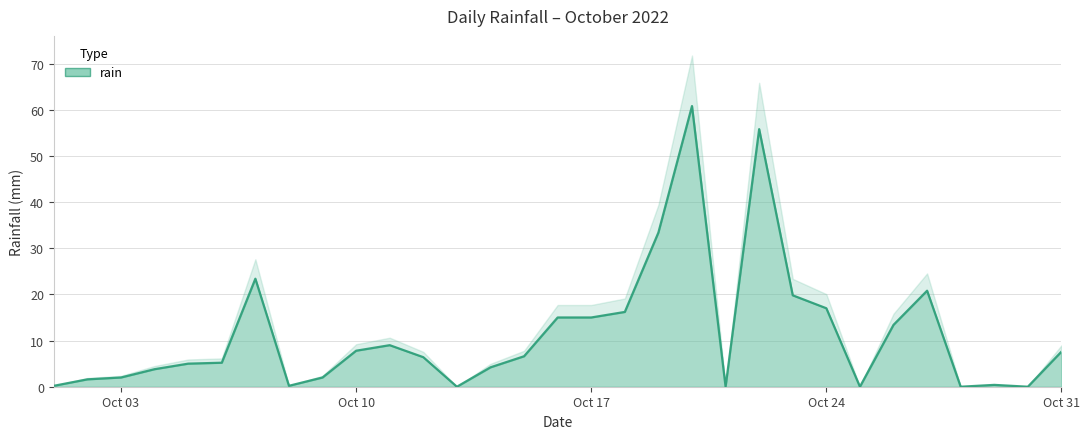

What is the approximate value at 2022-10-01?

0.2